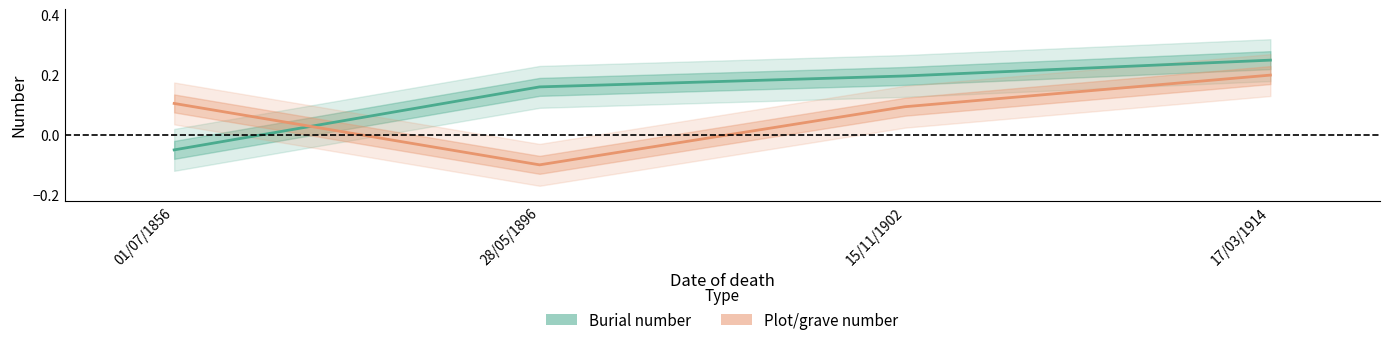

At how many categories does at least one series exceed 0?

4